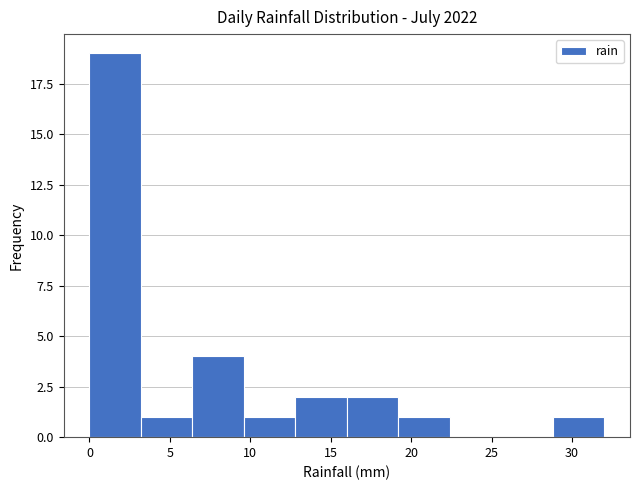

Over which range of the x-axis is the bar tallest?

0.0 to 3.2